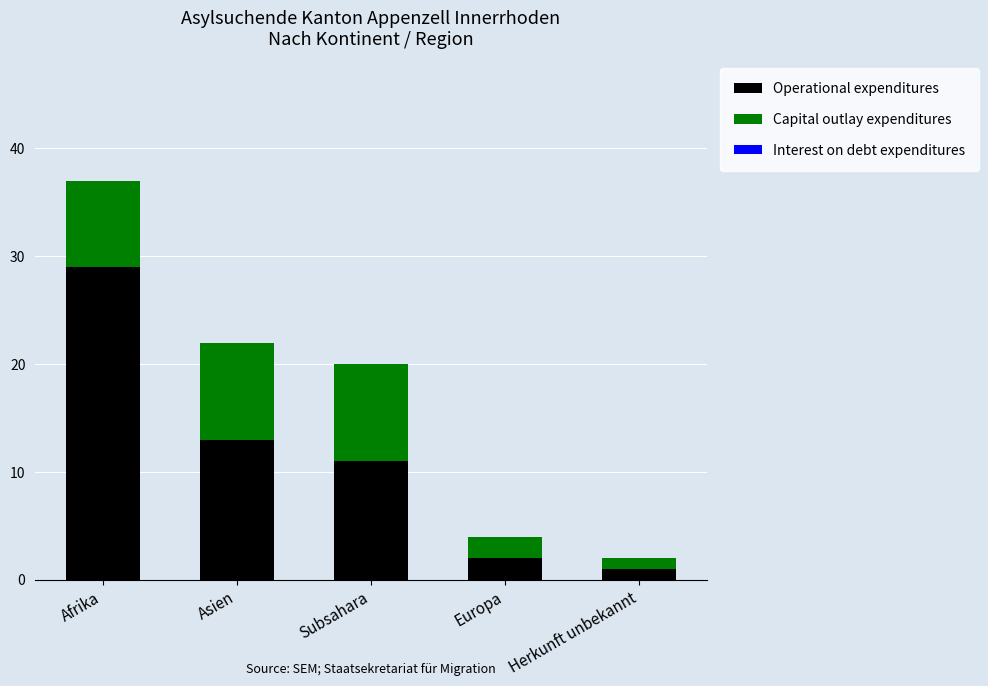

The value of Operational expenditures at Europa is 2. True or false?

True